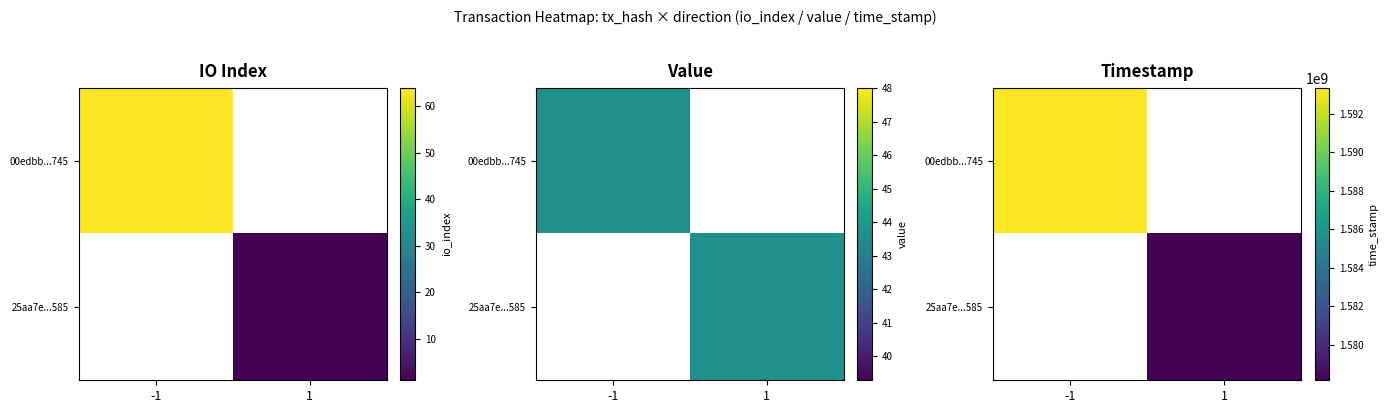

The value of 25aa7e...585 at 1 is 581154945.5. True or false?

False